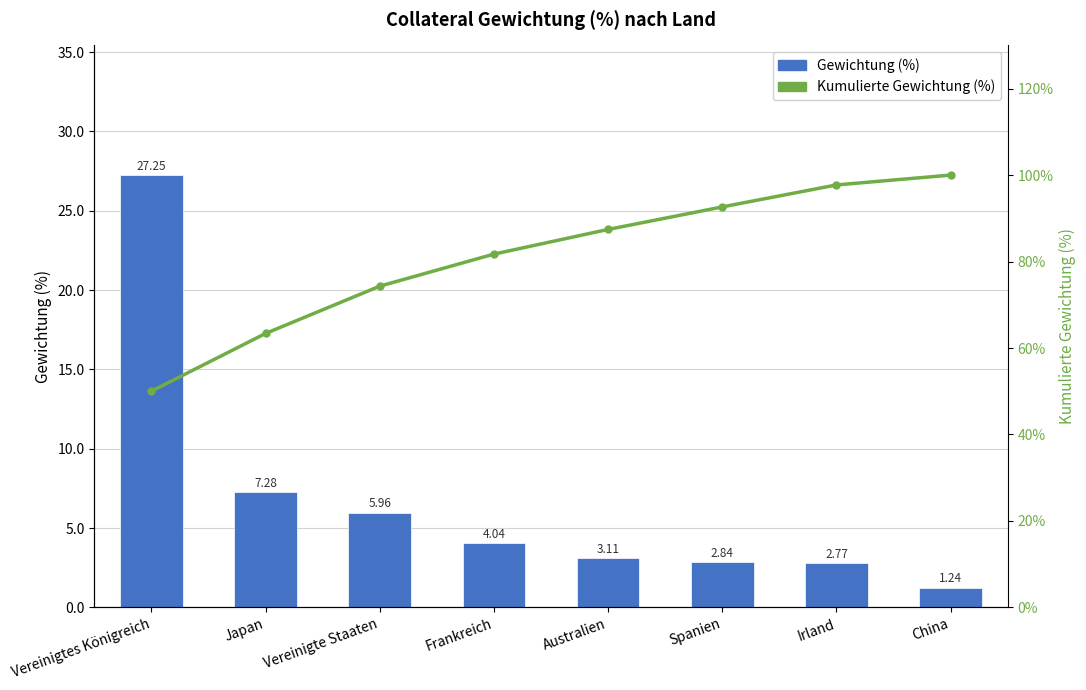

Reading left to right, list all the values displayed in this chart.

Gewichtung (%): Vereinigtes Königreich=27.2	Japan=7.3	Vereinigte Staaten=6.0	Frankreich=4.0	Australien=3.1	Spanien=2.8	Irland=2.8	China=1.2
Kumulierte Gewichtung (%): Vereinigtes Königreich=50.0	Japan=63.4	Vereinigte Staaten=74.3	Frankreich=81.7	Australien=87.4	Spanien=92.6	Irland=97.7	China=100.0